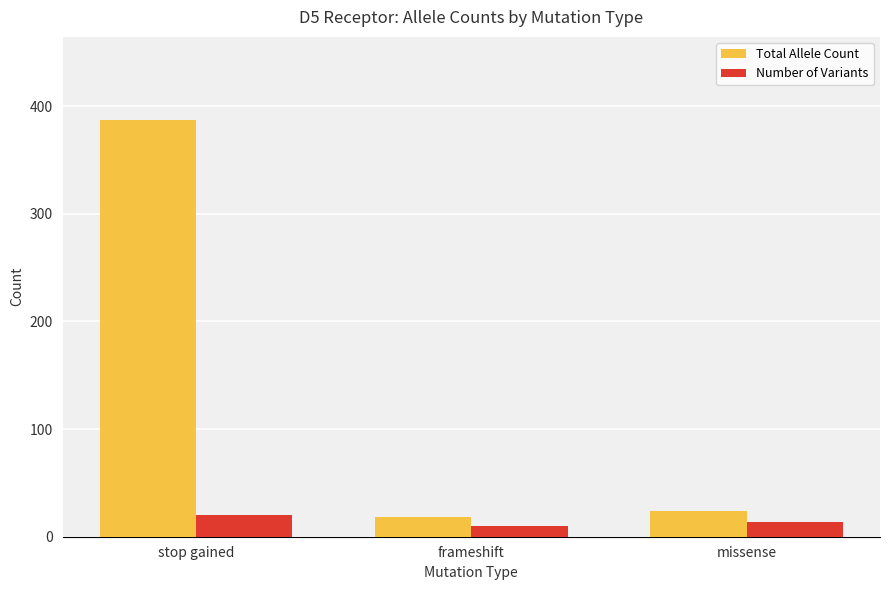

Reading left to right, list all the values displayed in this chart.

Total Allele Count: stop gained=387	frameshift=18	missense=24
Number of Variants: stop gained=20	frameshift=10	missense=14